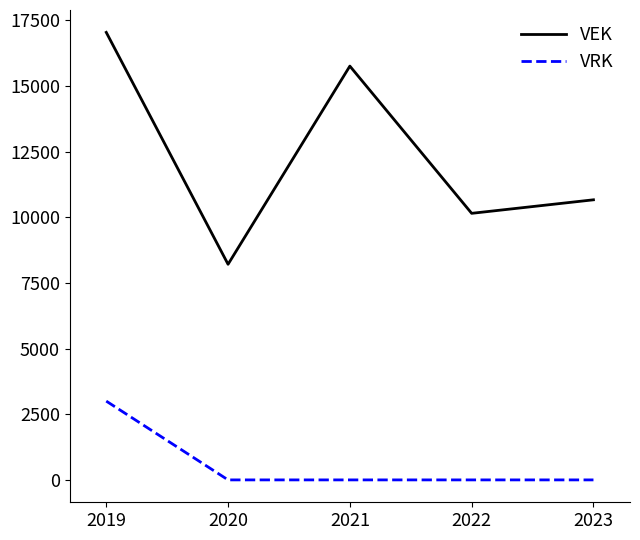

Which series has the widest spread of values?

VEK